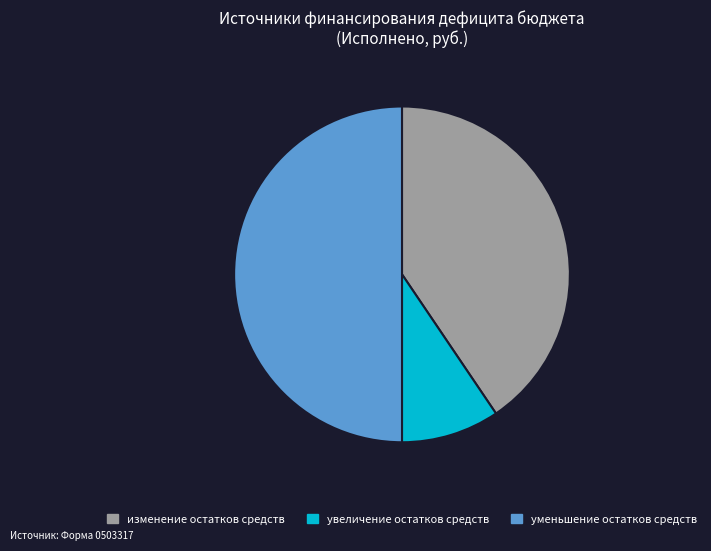

Combined, do увеличение остатков средств and уменьшение остатков средств account for over 50%?

Yes